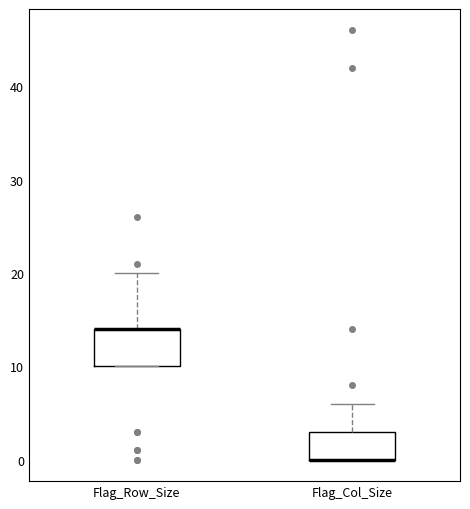

Reading left to right, transcribe this box plot: for each box, give where its median line is, the range the box spans, and where its two whiskers end, as read against the y-axis. The values are not printed on the chart, so give them approximately, as read against the axis.

Flag_Row_Size: median 14 (drawn on the box's upper edge), box 10 to 14, whiskers 10 to 20
Flag_Col_Size: median 0 (drawn on the box's lower edge), box 0 to 3, whiskers 0 to 6